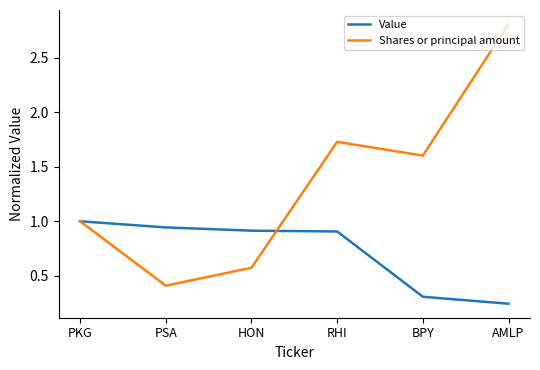

At which category is the sum across all series the highest?

AMLP